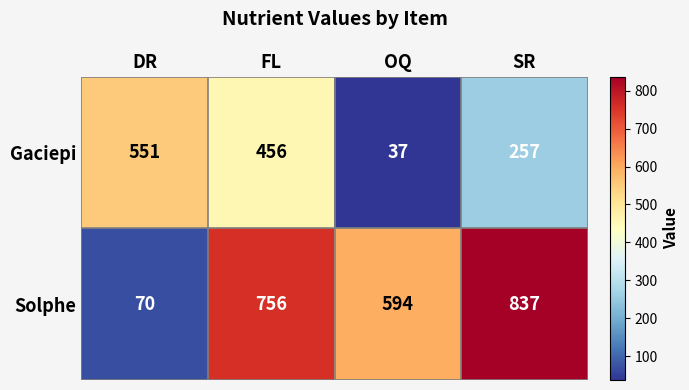

What is the spread (max minus min) of values at OQ?

557